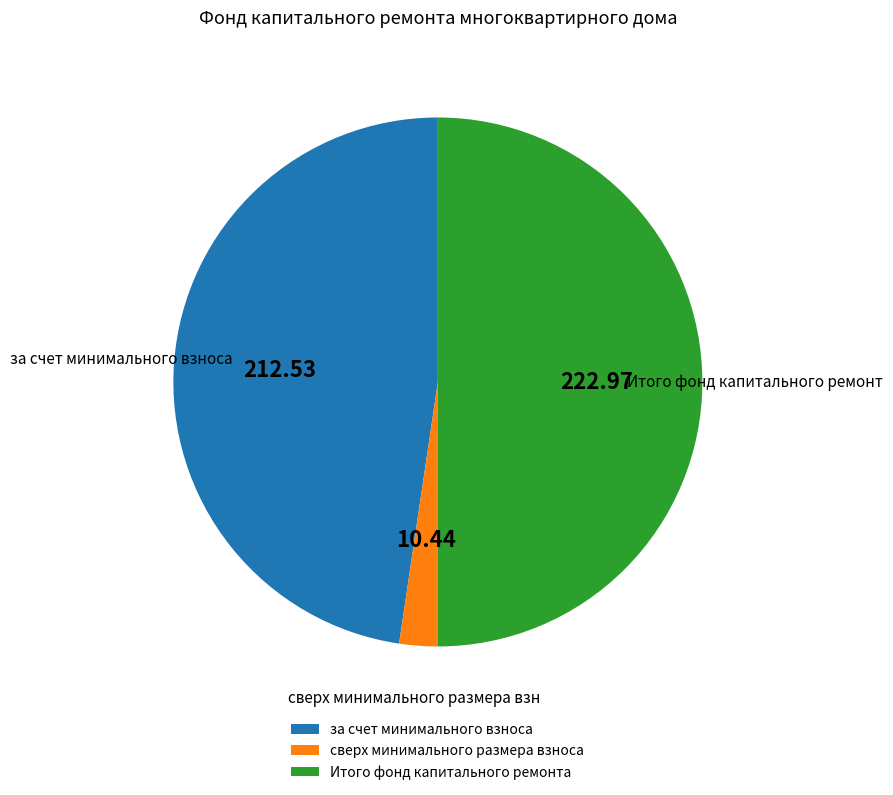

Between за счет минимального взноса and сверх минимального размера взноса, which is larger?

за счет минимального взноса